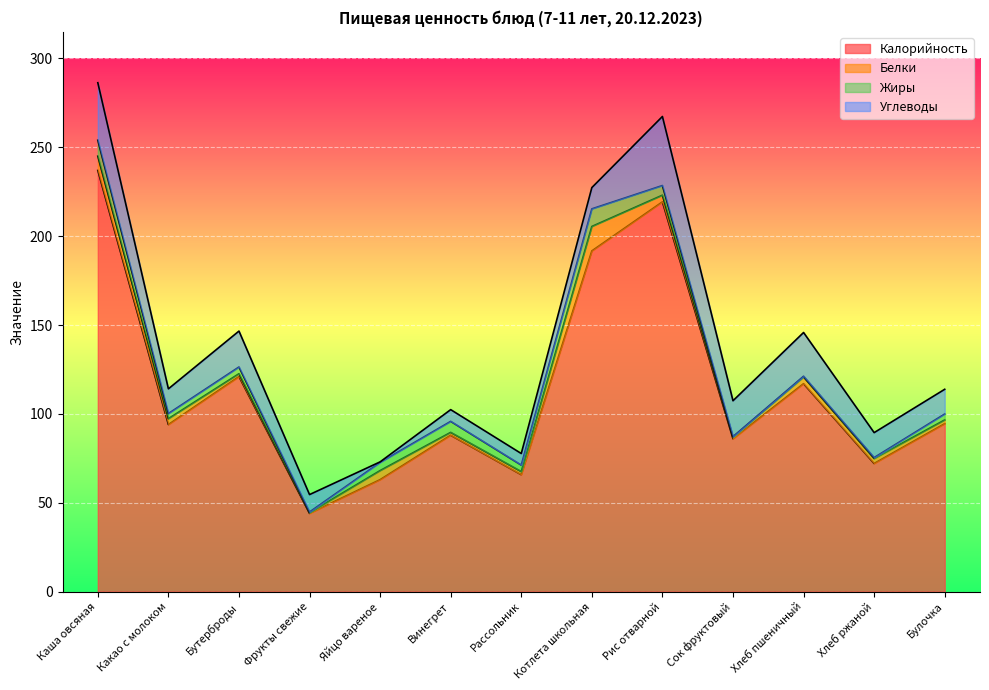

True or false: Калорийность and Белки intersect in this chart.

False